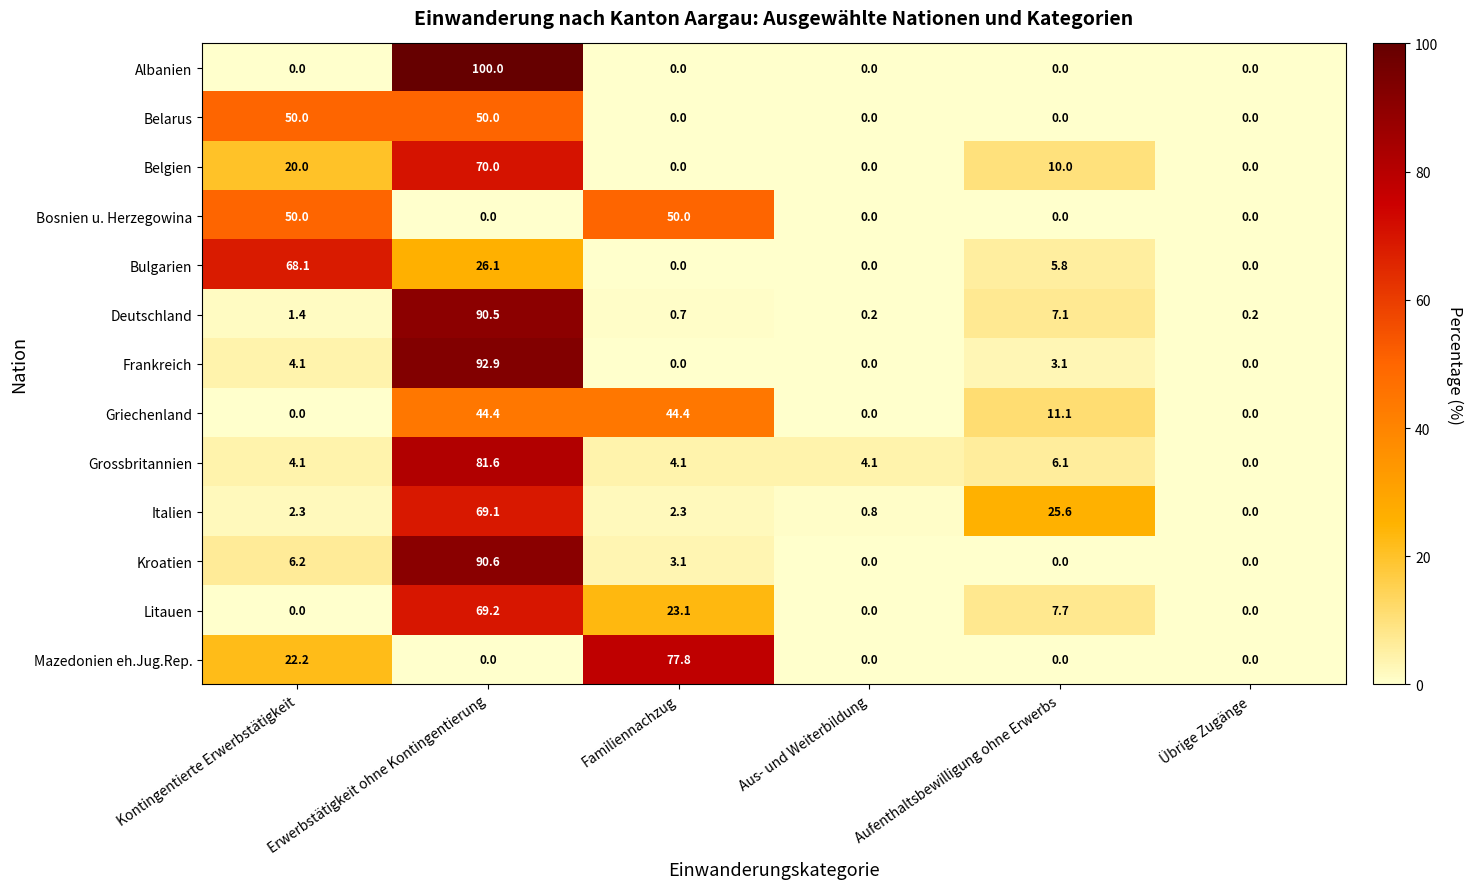

Which series has the largest range (max minus min)?

Albanien